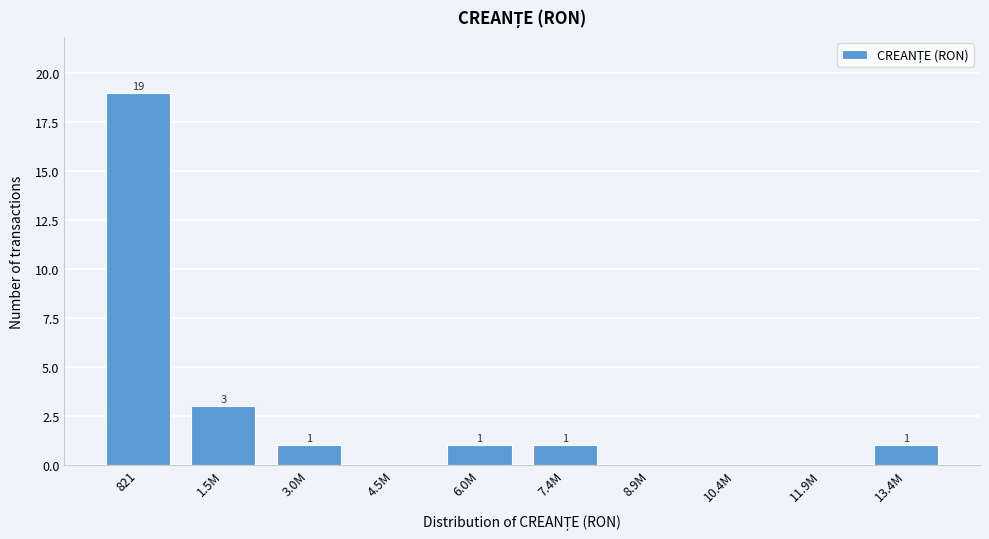

Reading right to left, list all the values displayed in this chart.

13.4M=1	11.9M=0	10.4M=0	8.9M=0	7.4M=1	6.0M=1	4.5M=0	3.0M=1	1.5M=3	821=19